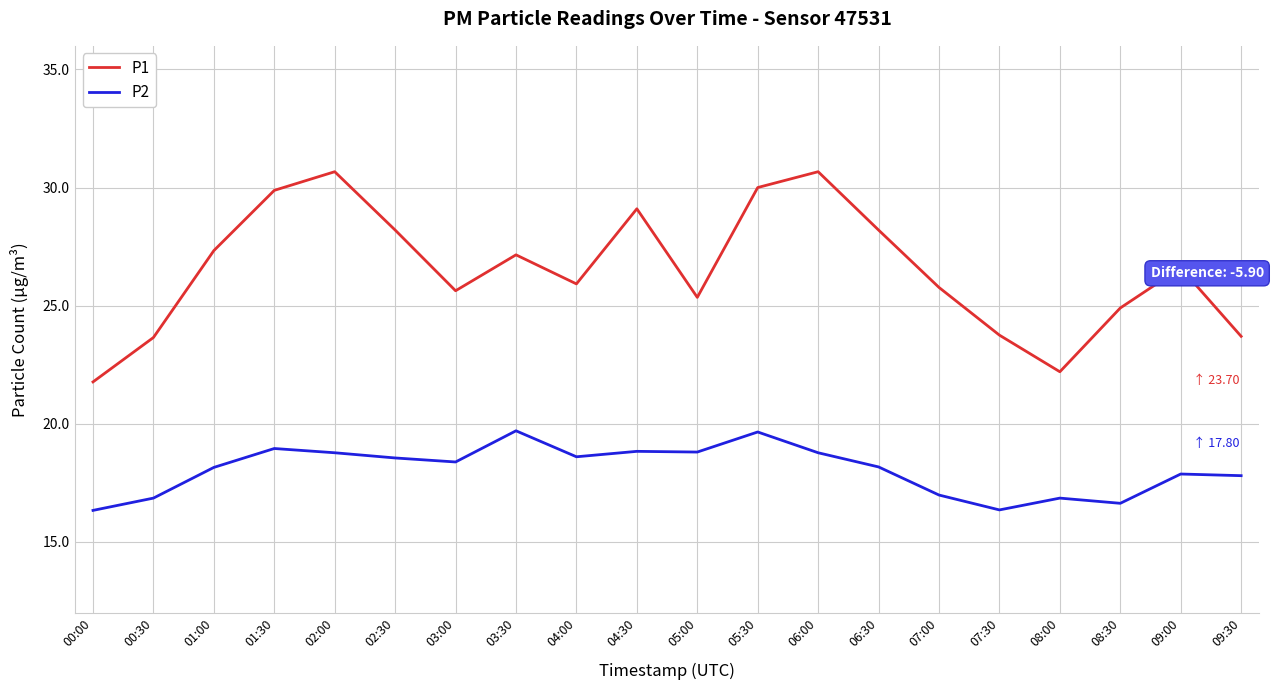

What is the total value across all series at 00:30?

40.5